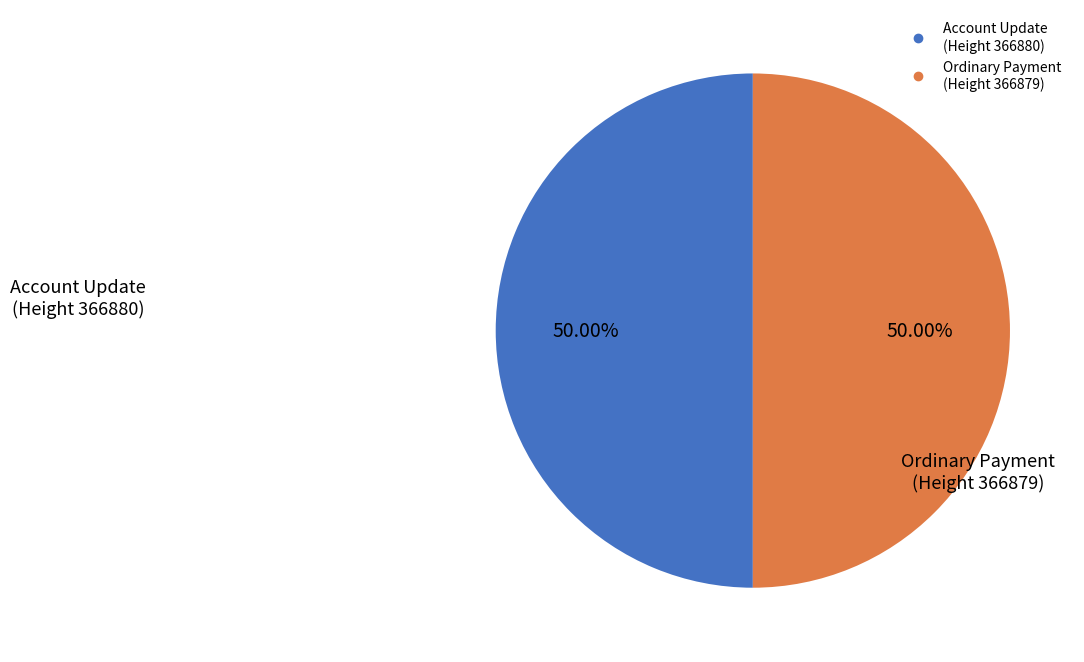

Do Ordinary Payment (Height 366879) and Account Update (Height 366880) together represent more than half of the pie?

Yes